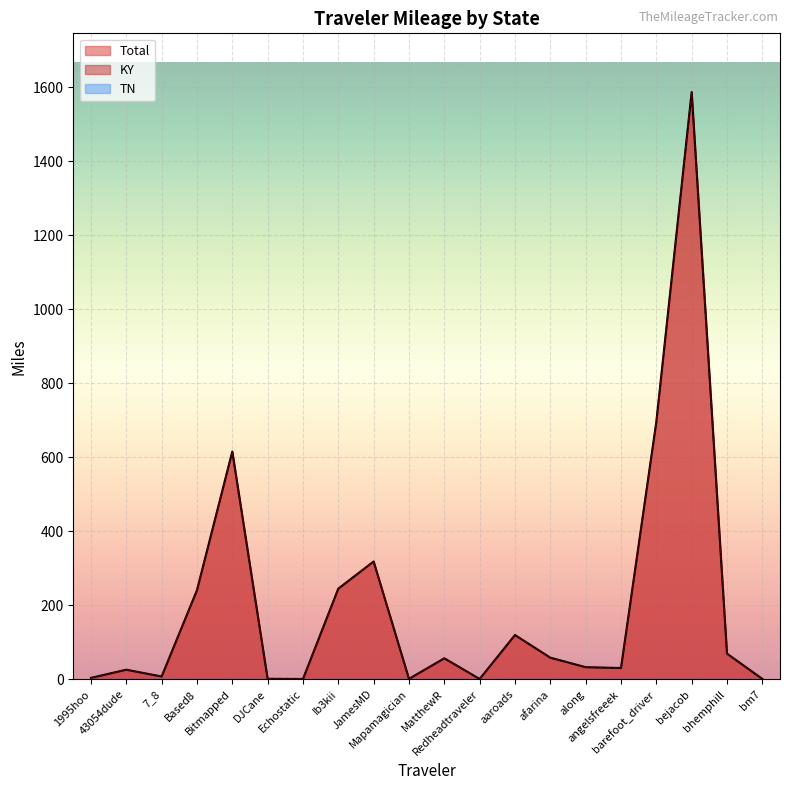

Is it true that KY equals 245.1 at Ib3kii?

True